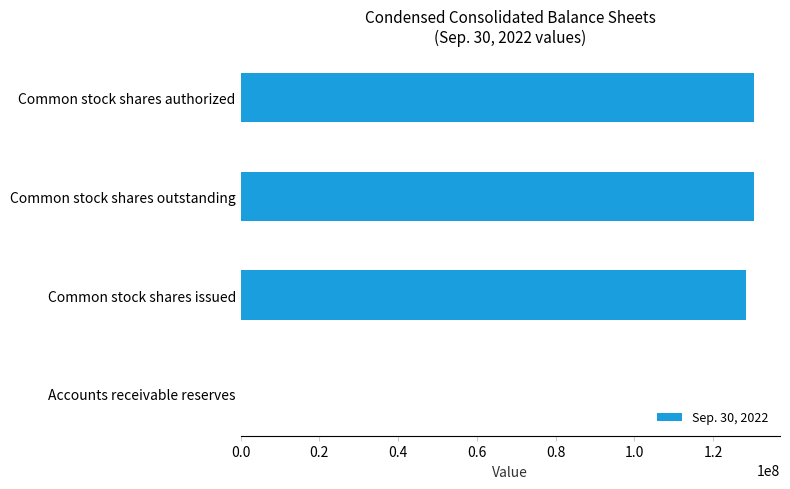

Are the bars horizontal?

Yes